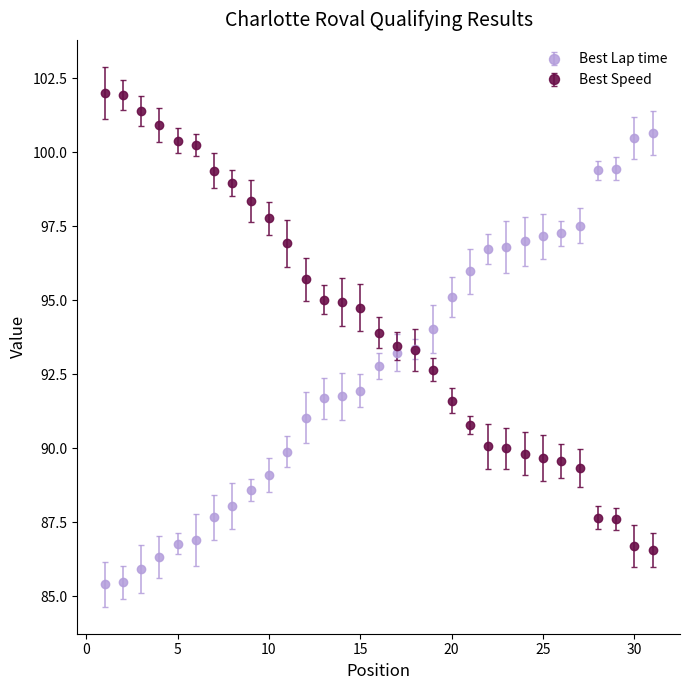

List the series in order of their peak value, highest first.

Best Speed, Best Lap time